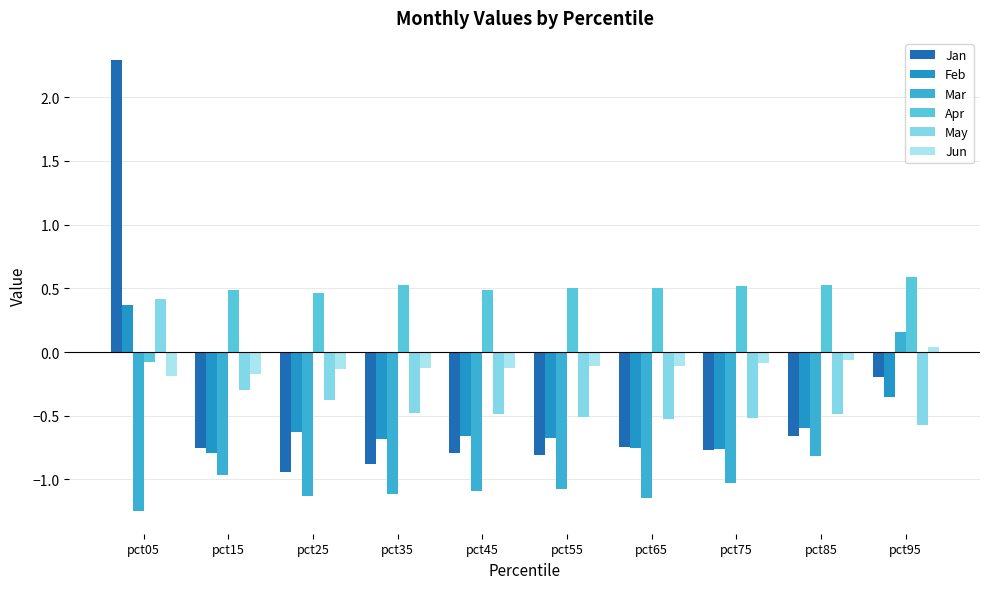

What is the minimum value shown in the chart?

-1.2